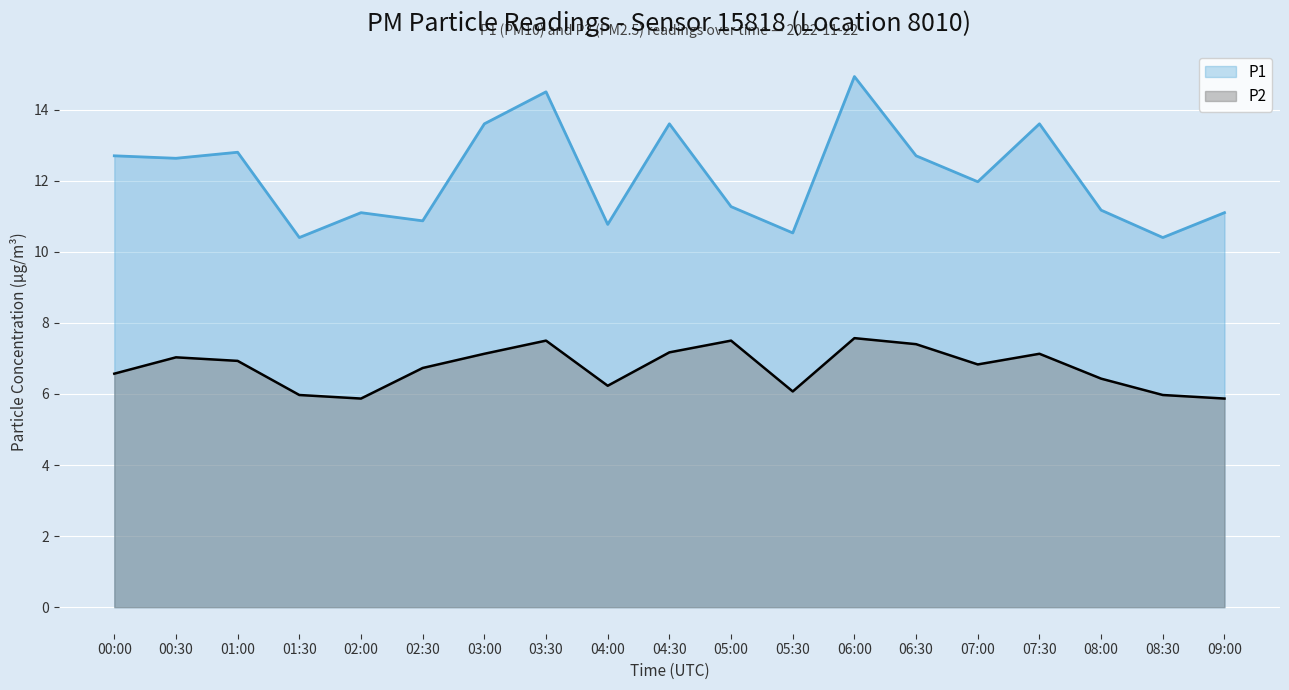

How many values in the P1 series are below 11?

5